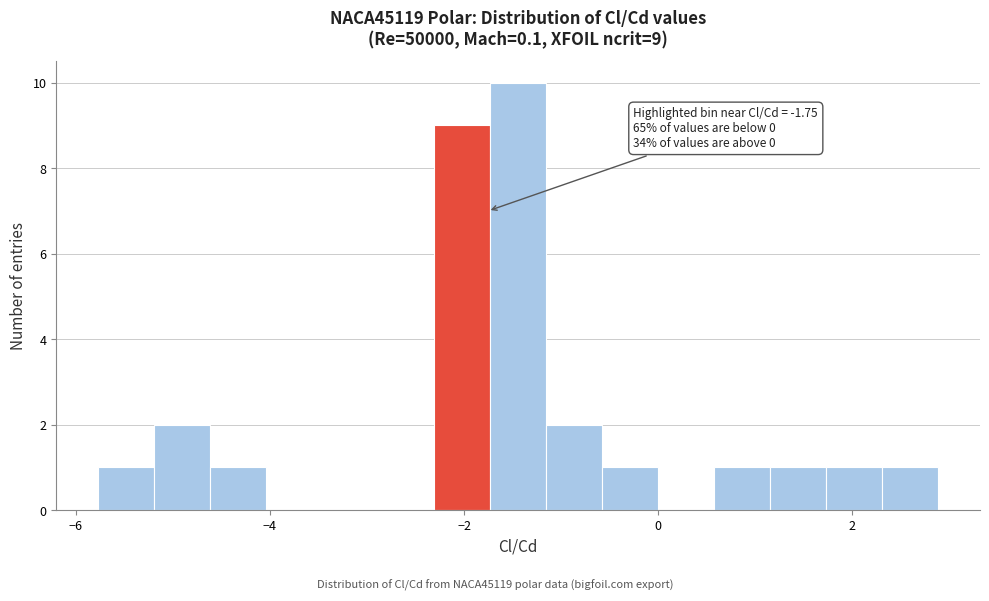

Around what value on the x-axis is the tallest bar? Give the approximate position of its centre, as read against the axis.

-1.4